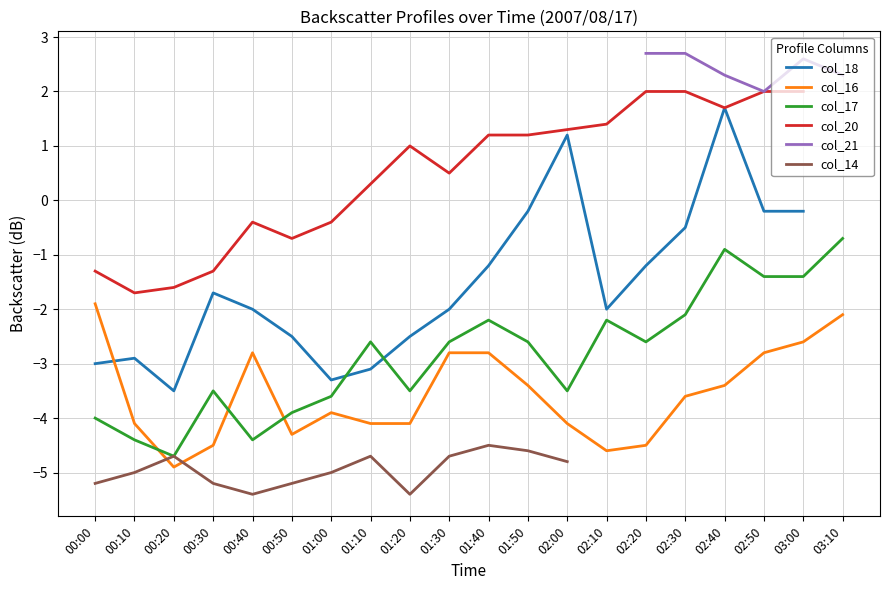

Which series changed the most between 02:50 and 03:00?

col_21